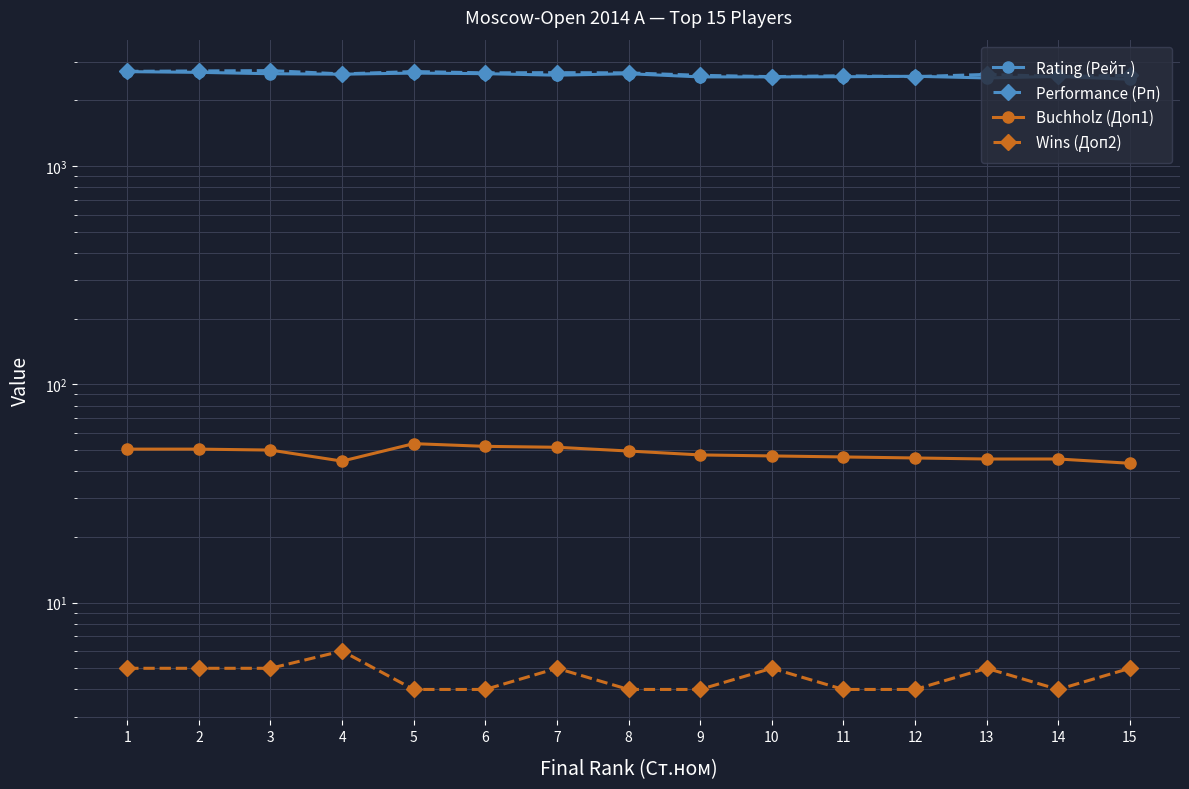

True or false: Performance (Рп) has a value of 2740.0 at 3.

True